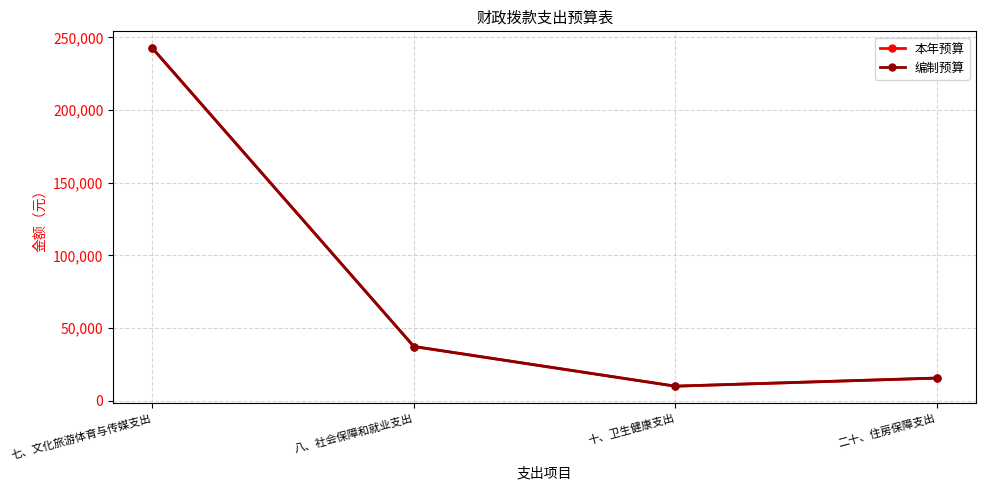

Which category has the highest value in the 编制预算 series?

七、文化旅游体育与传媒支出